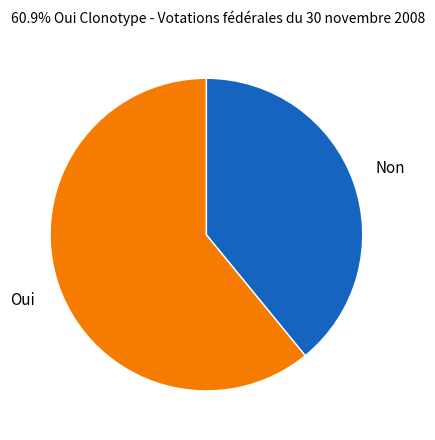

What is the smallest slice in the pie chart?

Non